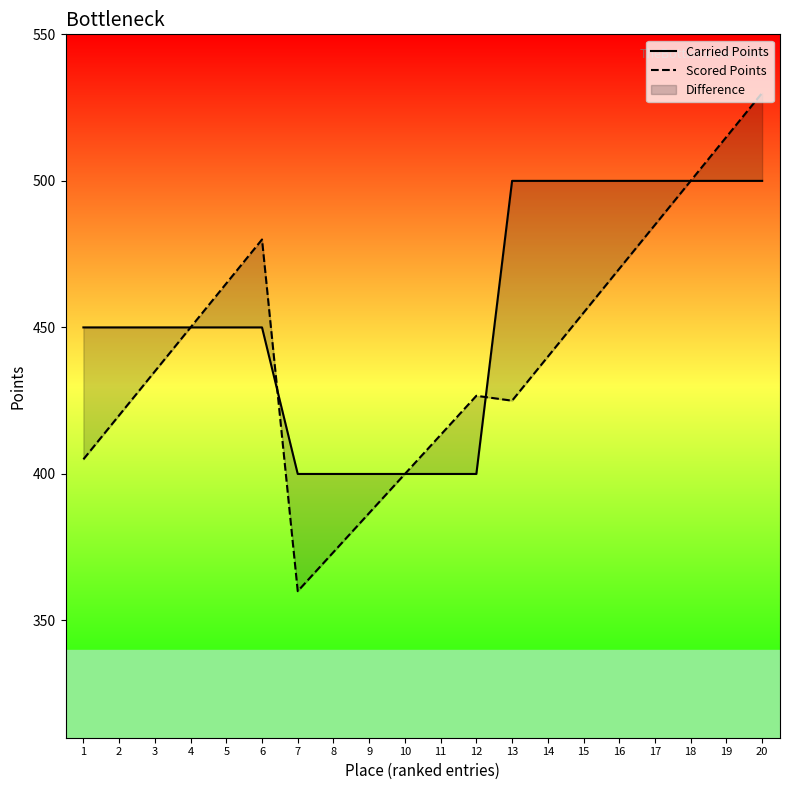

Reading left to right, list all the values displayed in this chart.

Carried Points: 1=450.0	2=450.0	3=450.0	4=450.0	5=450.0	6=450.0	7=400.0	8=400.0	9=400.0	10=400.0	11=400.0	12=400.0	13=500.0	14=500.0	15=500.0	16=500.0	17=500.0	18=500.0	19=500.0	20=500.0
Scored Points: 1=405.0	2=420.0	3=435.0	4=450.0	5=465.0	6=480.0	7=360.0	8=373.3	9=386.7	10=400.0	11=413.3	12=426.7	13=425.0	14=440.0	15=455.0	16=470.0	17=485.0	18=500.0	19=515.0	20=530.0